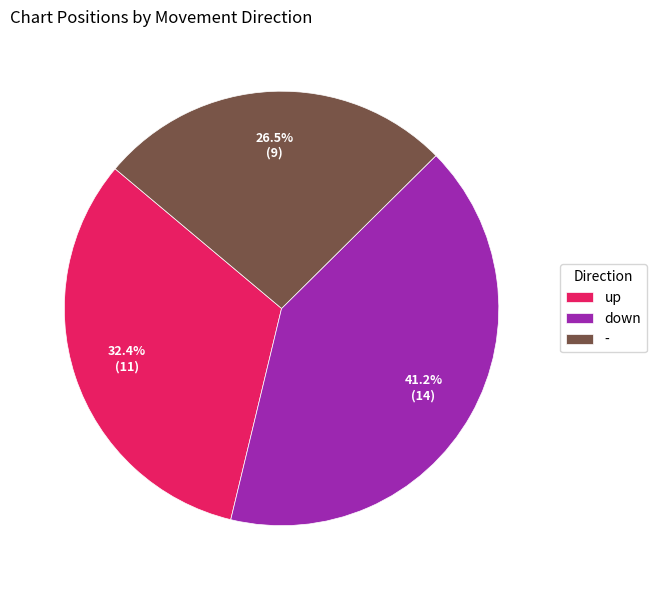

What portion of the pie excludes down?

58.8%